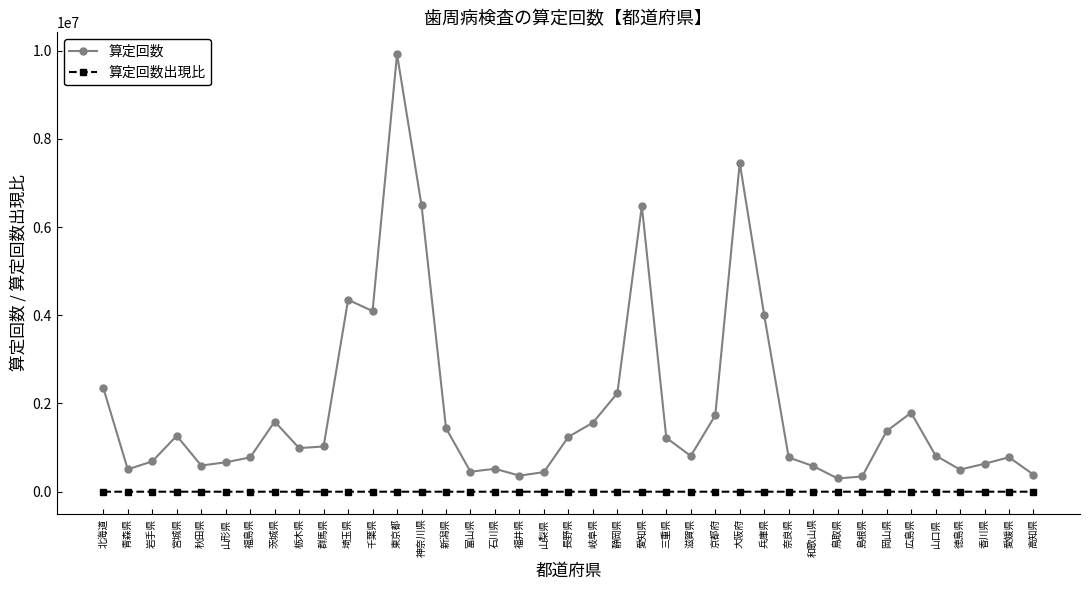

How many values in the 算定回数 series are below 988732?

19